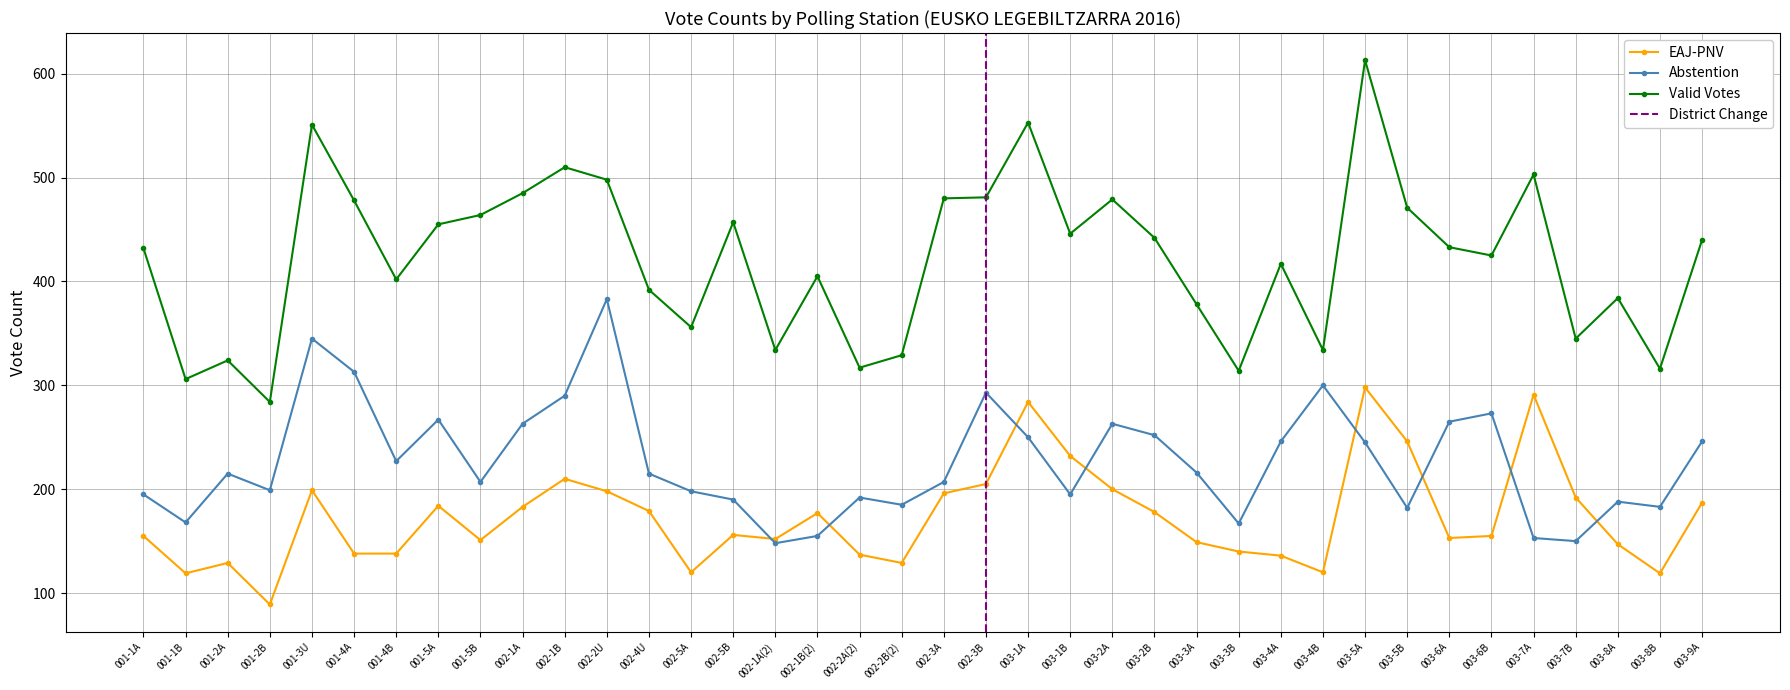

How many values in the Valid Votes series are below 433?

19